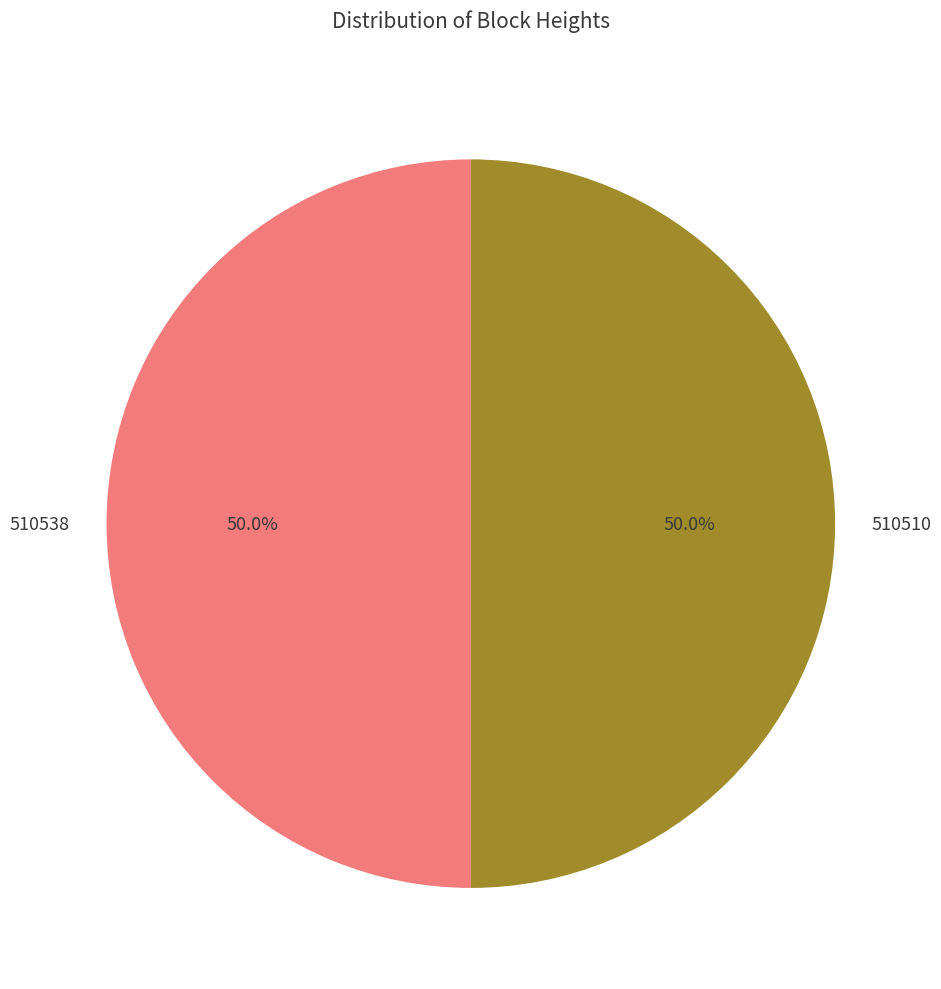

Approximately how many times larger is the value at 510538 compared to 510510?

1.0